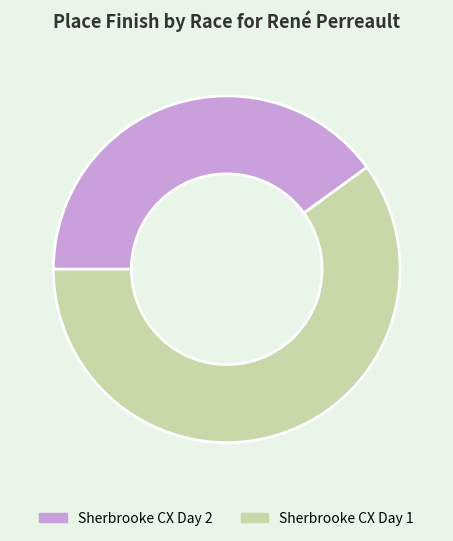

Is Sherbrooke CX Day 1 the majority of the pie?

Yes